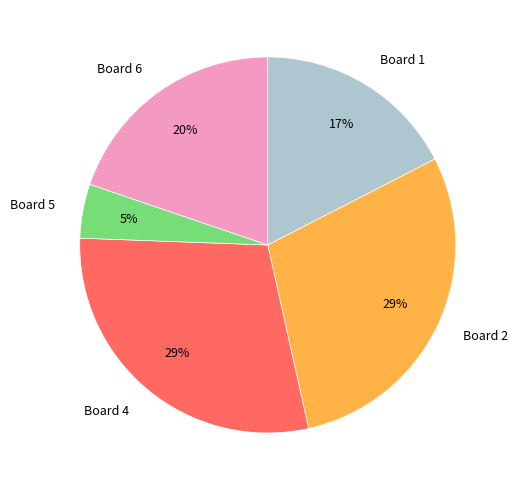

Does any single category account for the majority?

No